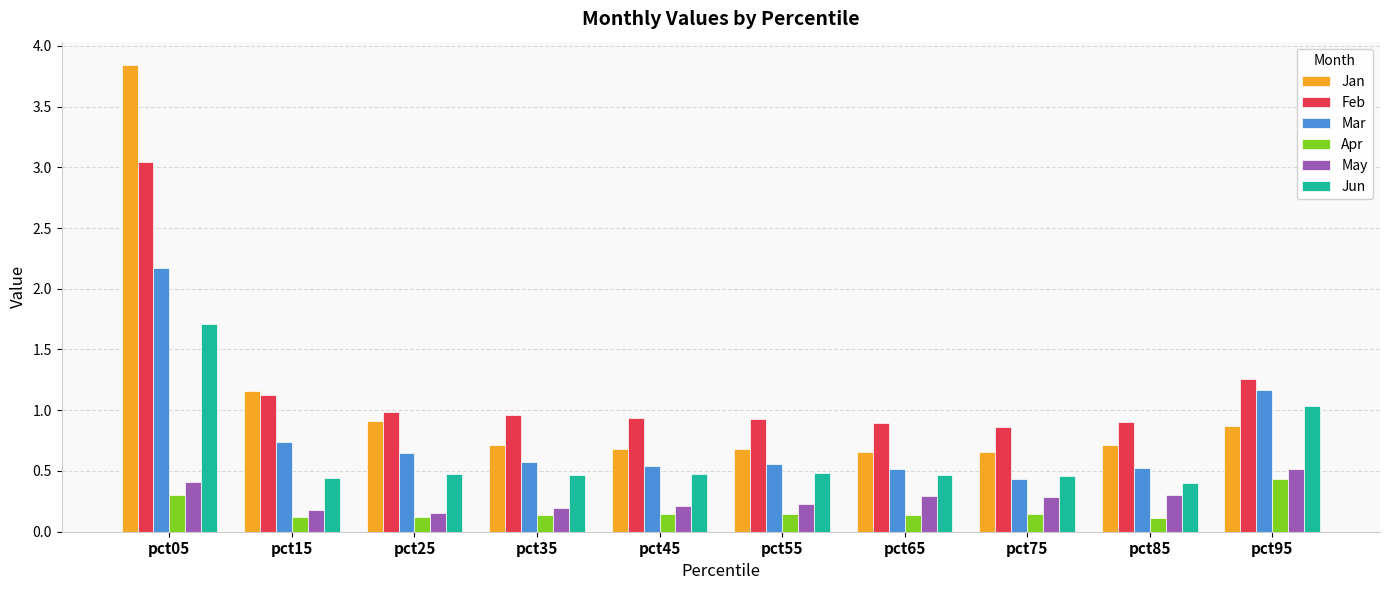

Which series has the largest range (max minus min)?

Jan